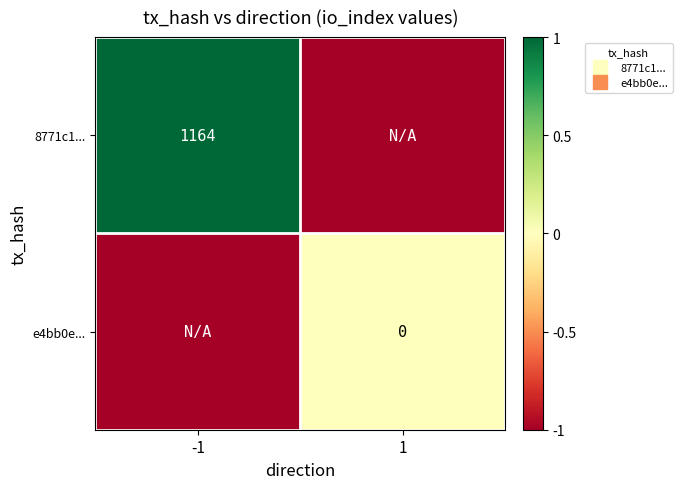

Rank the series by their maximum value, from lowest to highest.

e4bb0e..., 8771c1...